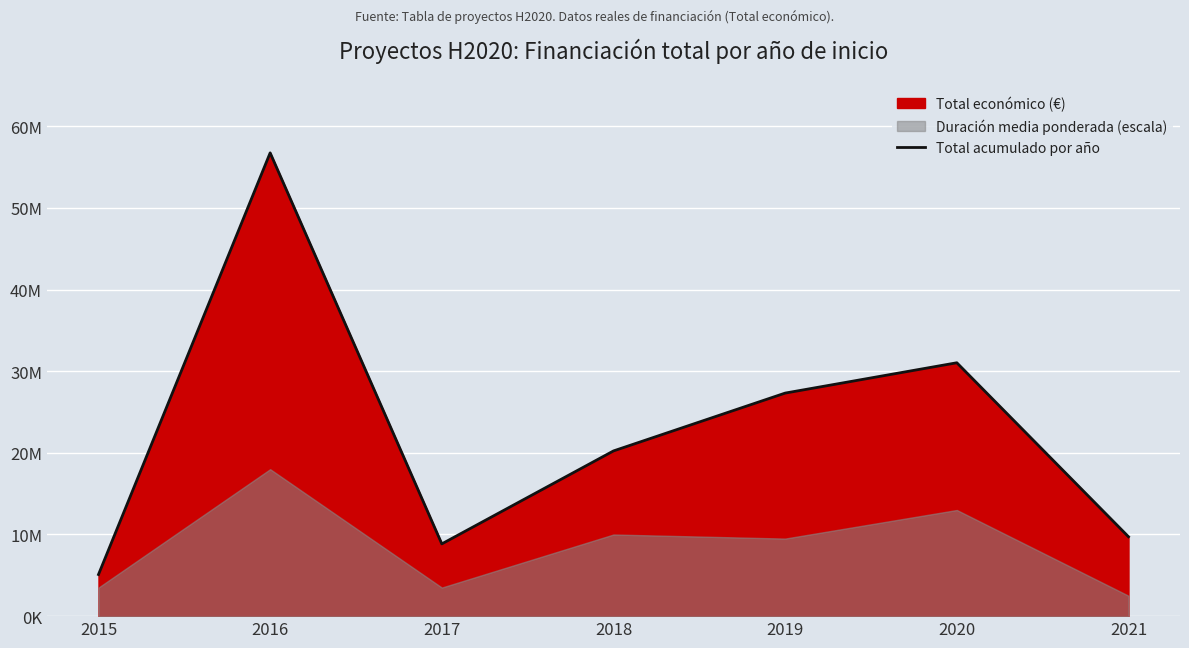

At which category does the data reach its first local valley?

2017